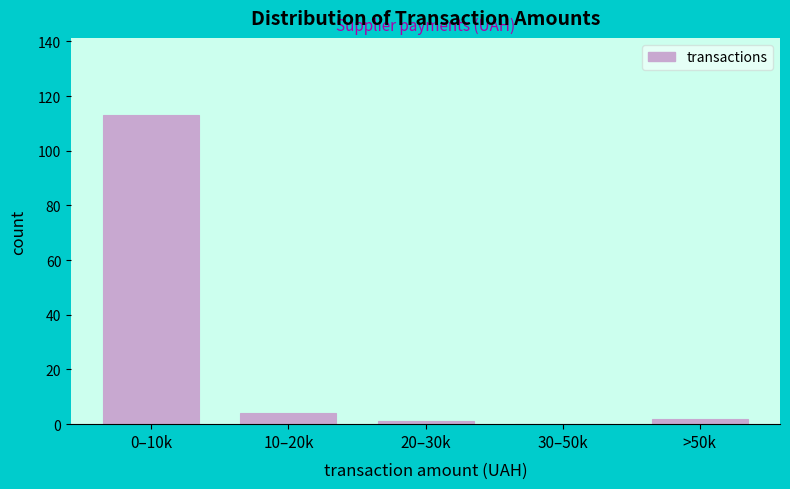

Reading left to right, extract all data points from this chart.

0–10k=113	10–20k=4	20–30k=1	30–50k=0	>50k=2